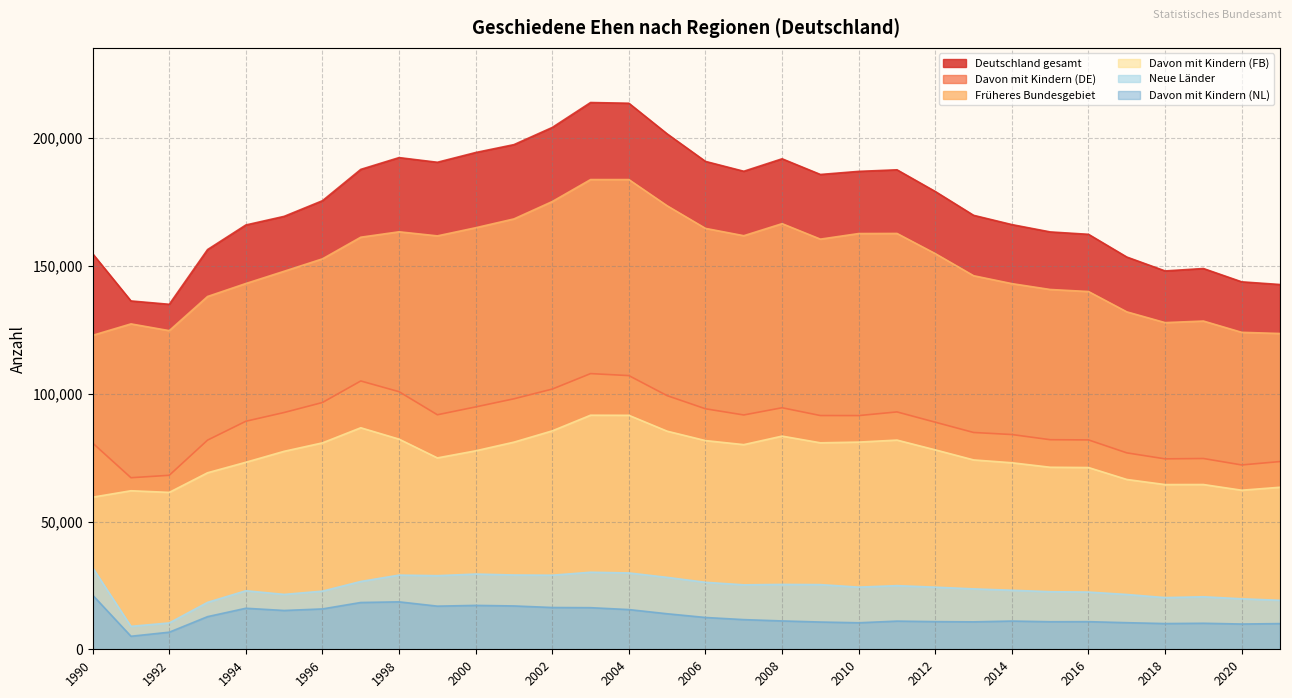

True or false: Davon mit Kindern (DE) and Früheres Bundesgebiet cross at least once.

False